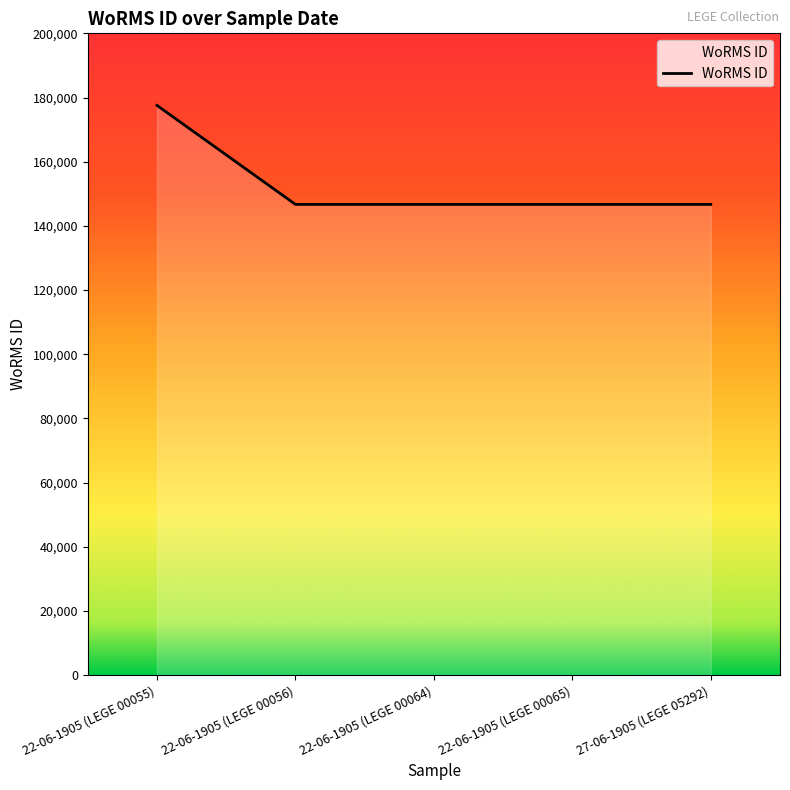

What position from the left is 22-06-1905 (LEGE 00065)?

4